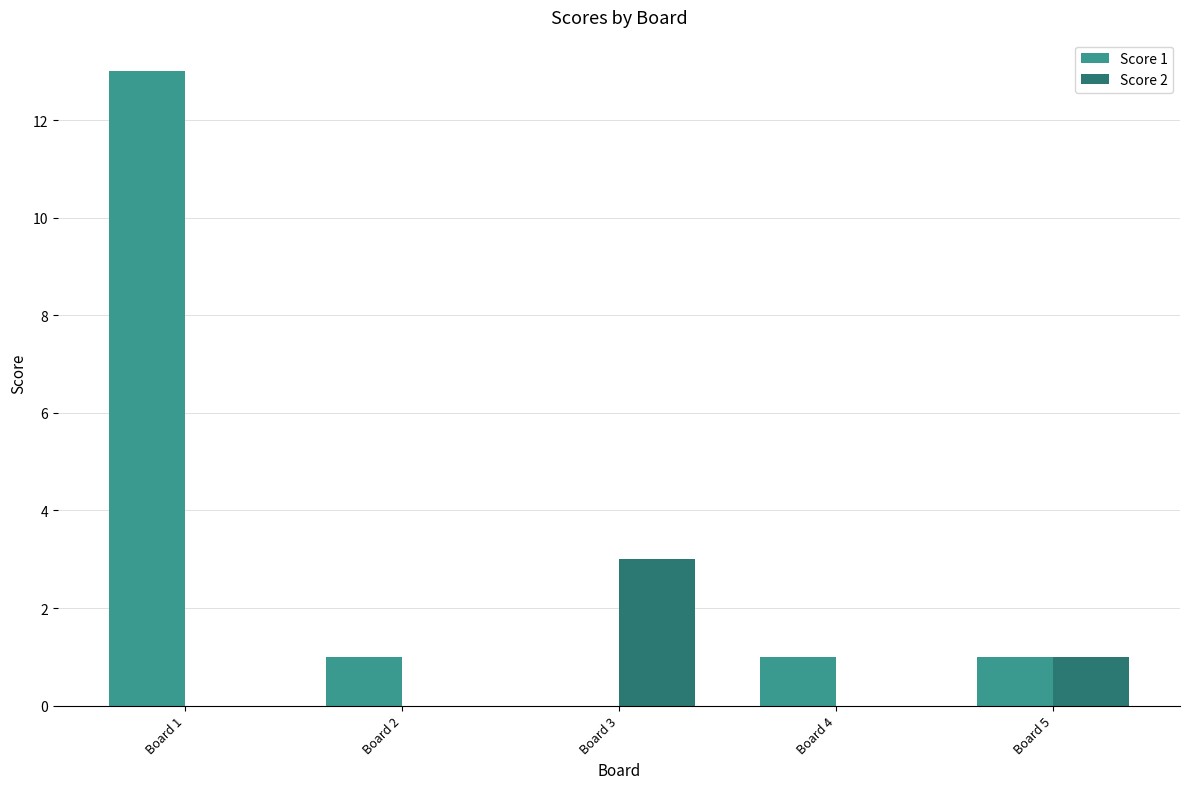

What is the sum of the Score 1 values at Board 4 and Board 3?

1